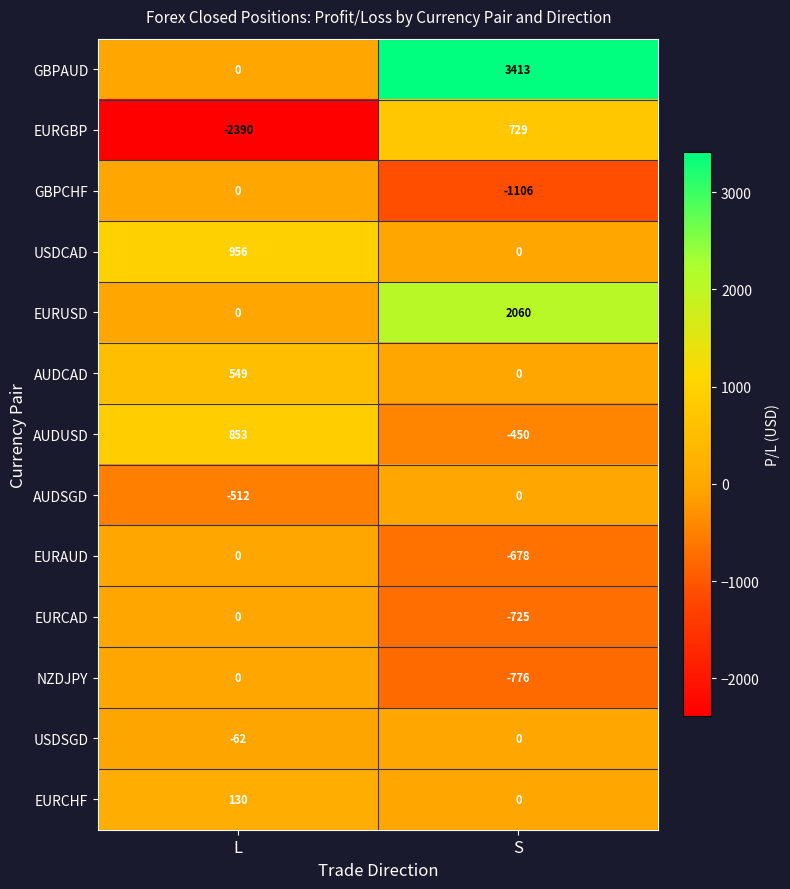

The EURCHF series shows 88 at L. True or false?

False